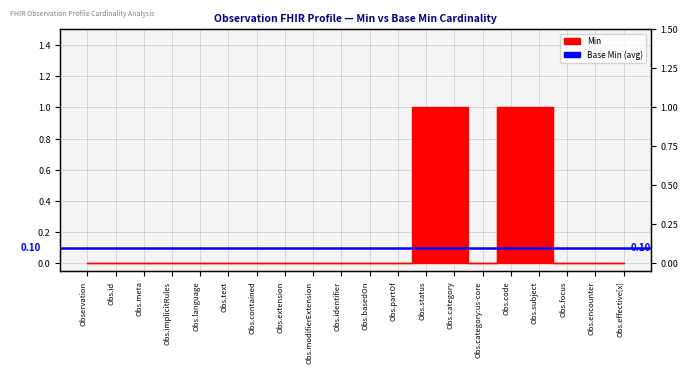

How many interior local valleys (lower than both neighbors) does the data have?

1